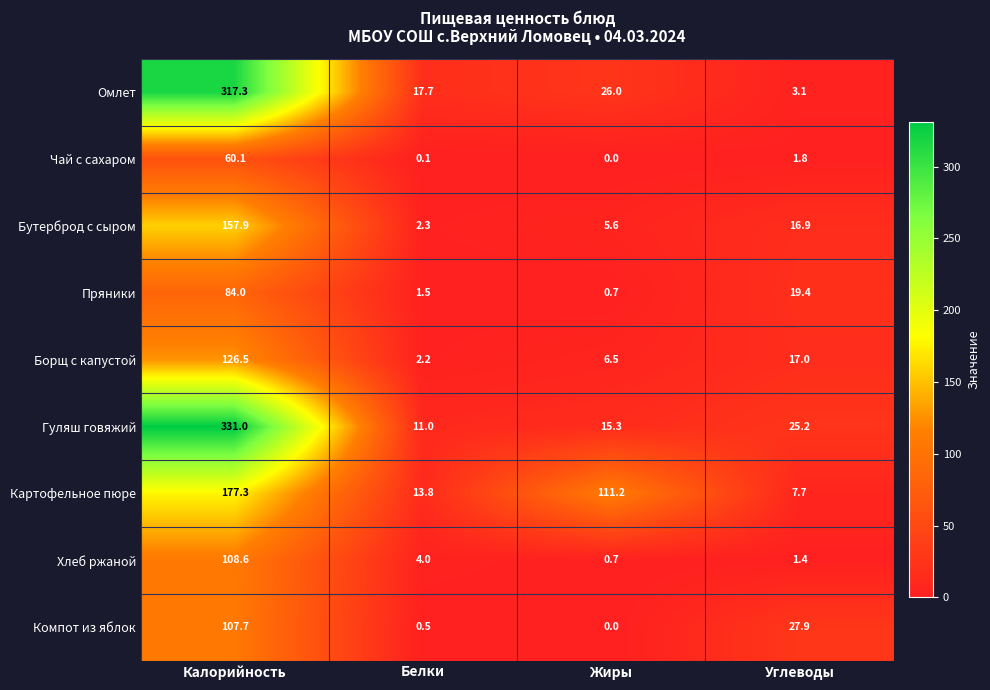

List the series in order of their peak value, highest first.

Гуляш говяжий, Омлет, Картофельное пюре, Бутерброд с сыром, Борщ с капустой, Хлеб ржаной, Компот из яблок, Пряники, Чай с сахаром